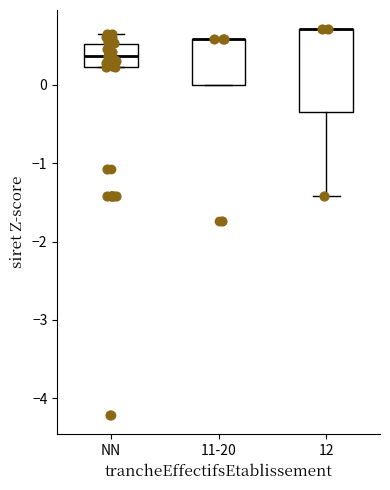

Reading left to right, read every box against the y-axis: the position of its median line, the range the box covers, and the ends of its whiskers. The values are not printed on the chart, so give them approximately, as read against the axis.

NN: median 0.4, box 0.2 to 0.5, whiskers 0.2 to 0.7
11-20: median 0.6 (drawn on the box's upper edge), box 0.0 to 0.6, whiskers 0.0 to 0.6
12: median 0.7 (drawn on the box's upper edge), box -0.4 to 0.7, whiskers -1.4 to 0.7